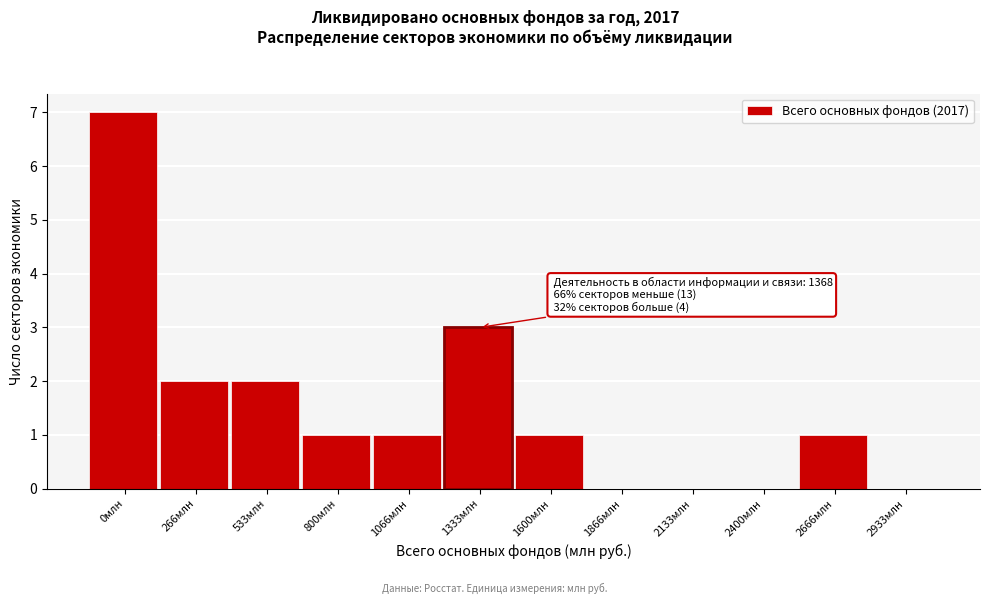

Reading left to right, transcribe all the data shown in this chart.

0млн=7	266млн=2	533млн=2	800млн=1	1066млн=1	1333млн=3	1600млн=1	1866млн=0	2133млн=0	2400млн=0	2666млн=1	2933млн=0